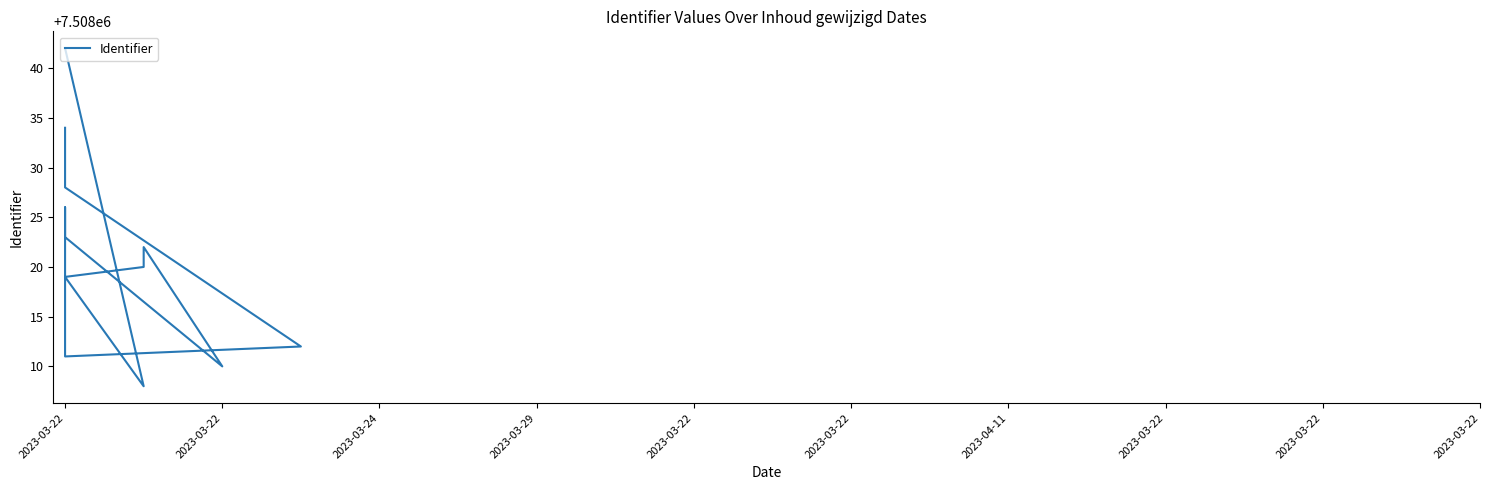

Is it true that the value at 2023-03-22 is 7508042?

True